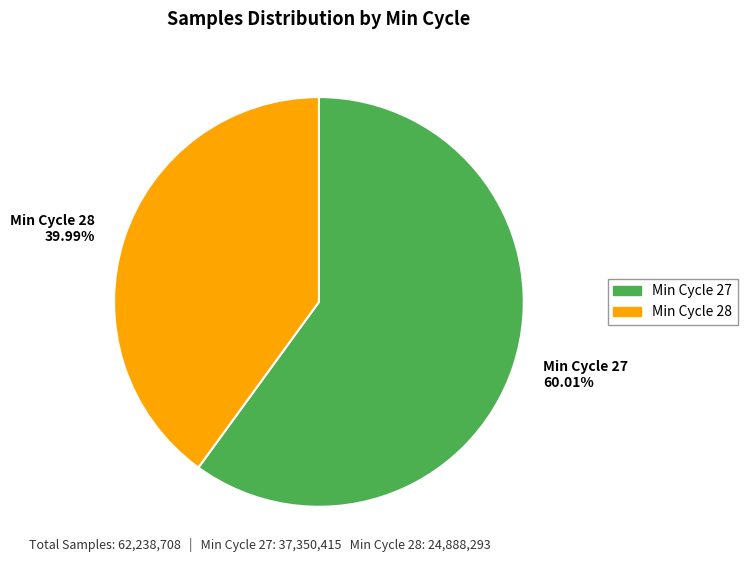

Is the sum of Min Cycle 27 60.01% and Min Cycle 28 39.99% greater than half?

Yes